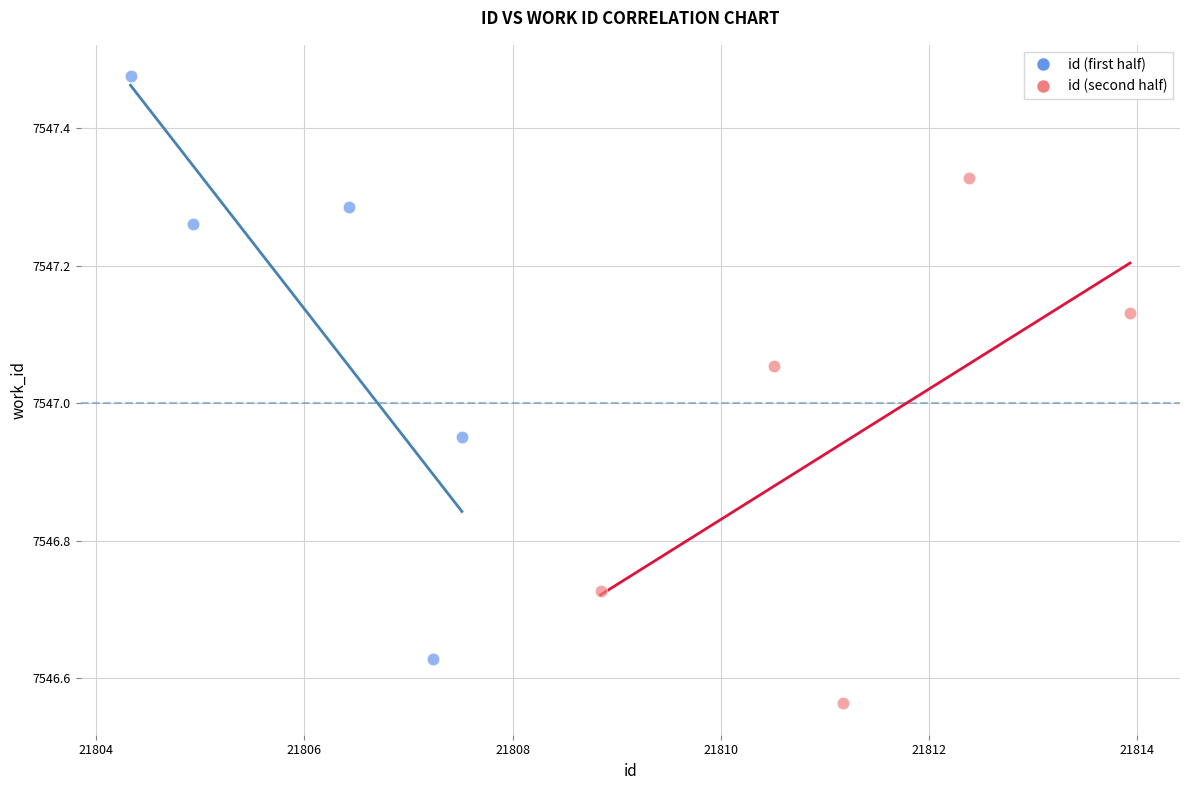

Which series has the widest spread of Y values?

id (first half)